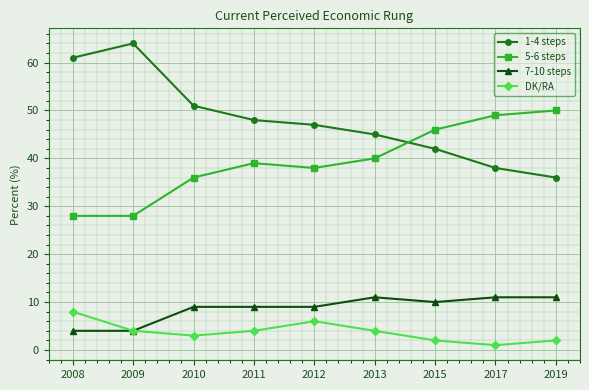

Read the 5-6 steps value at 2013, to the nearest 10.

40